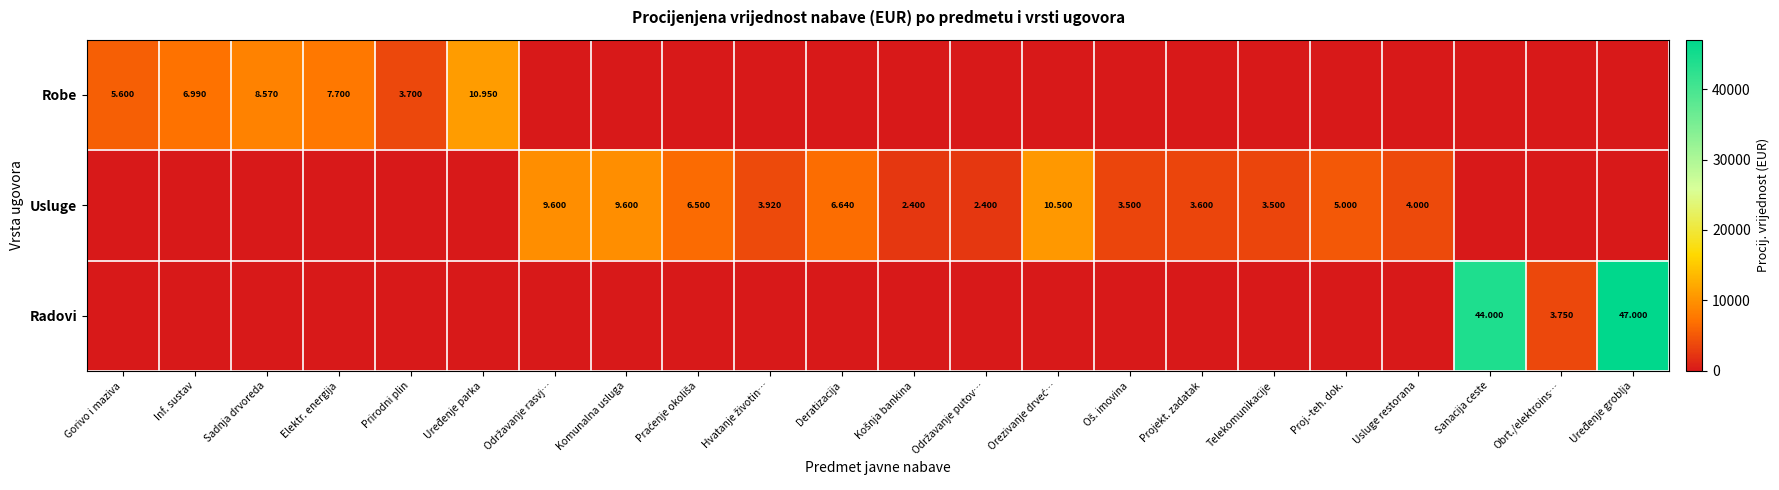

At which category is the sum across all series the highest?

Uređenje groblja